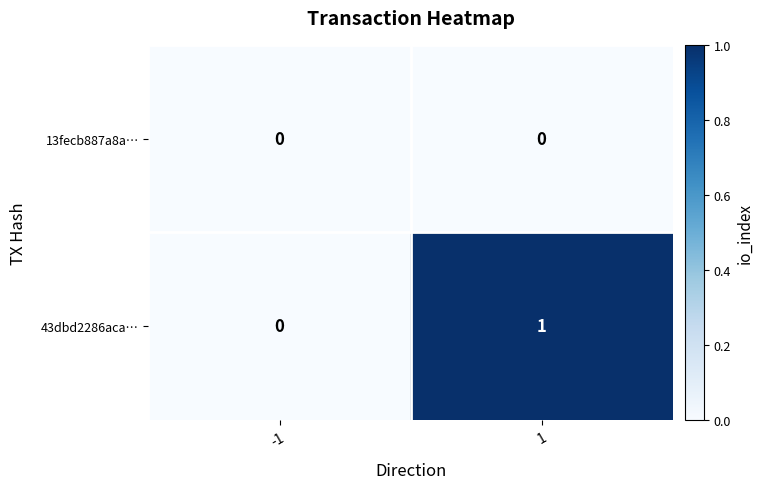

Which series has the widest spread of values?

43dbd2286aca…